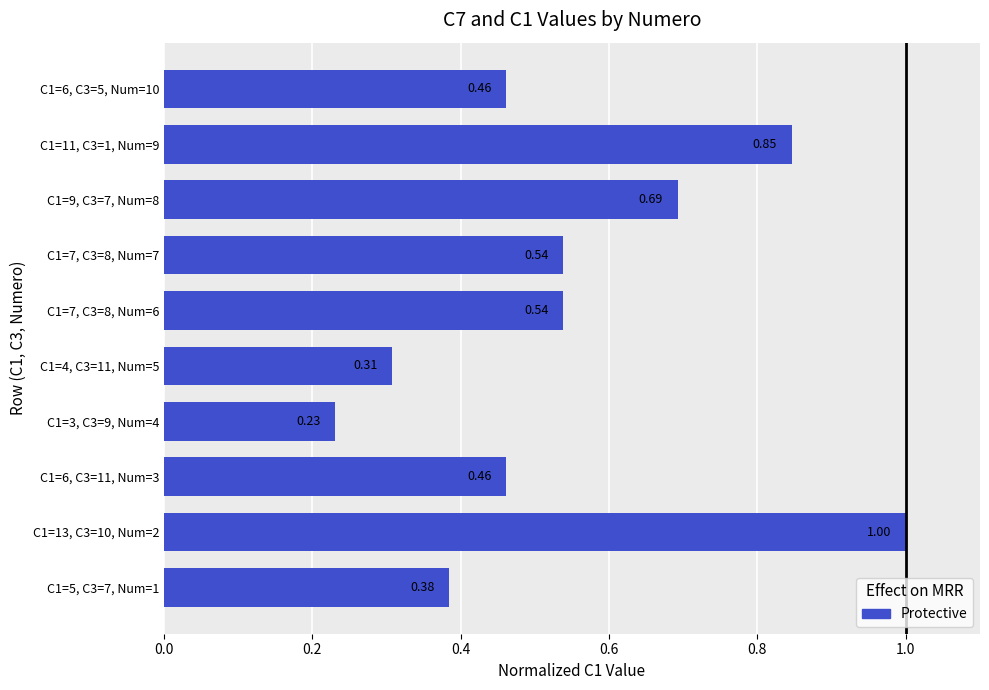

What is the sum of all values?

5.5